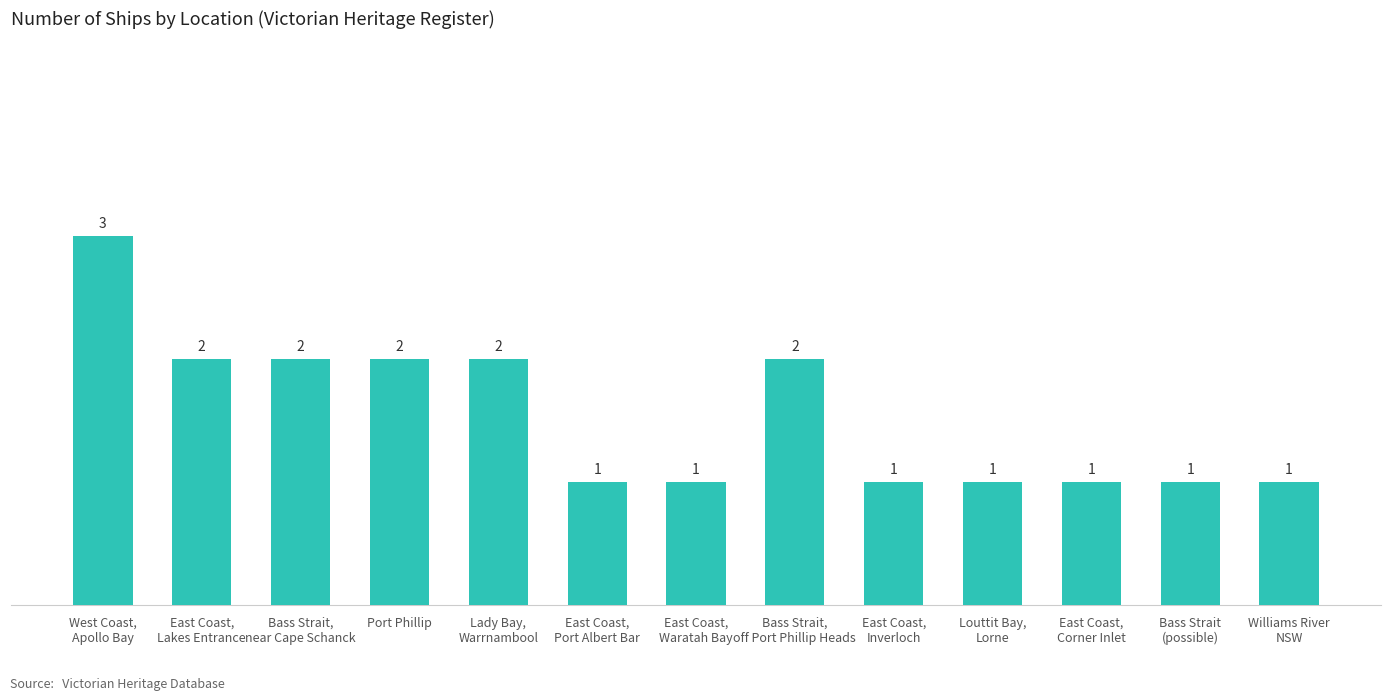

The chart shows a value of 1 at East Coast,
Inverloch. True or false?

True